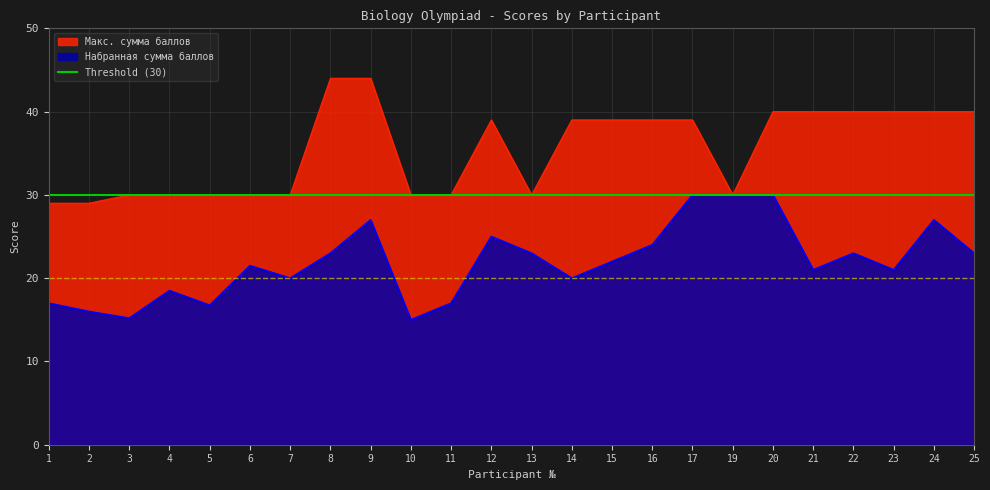

Is the value of Набранная сумма баллов at 14 greater than the value of Макс. сумма баллов at 14?

No